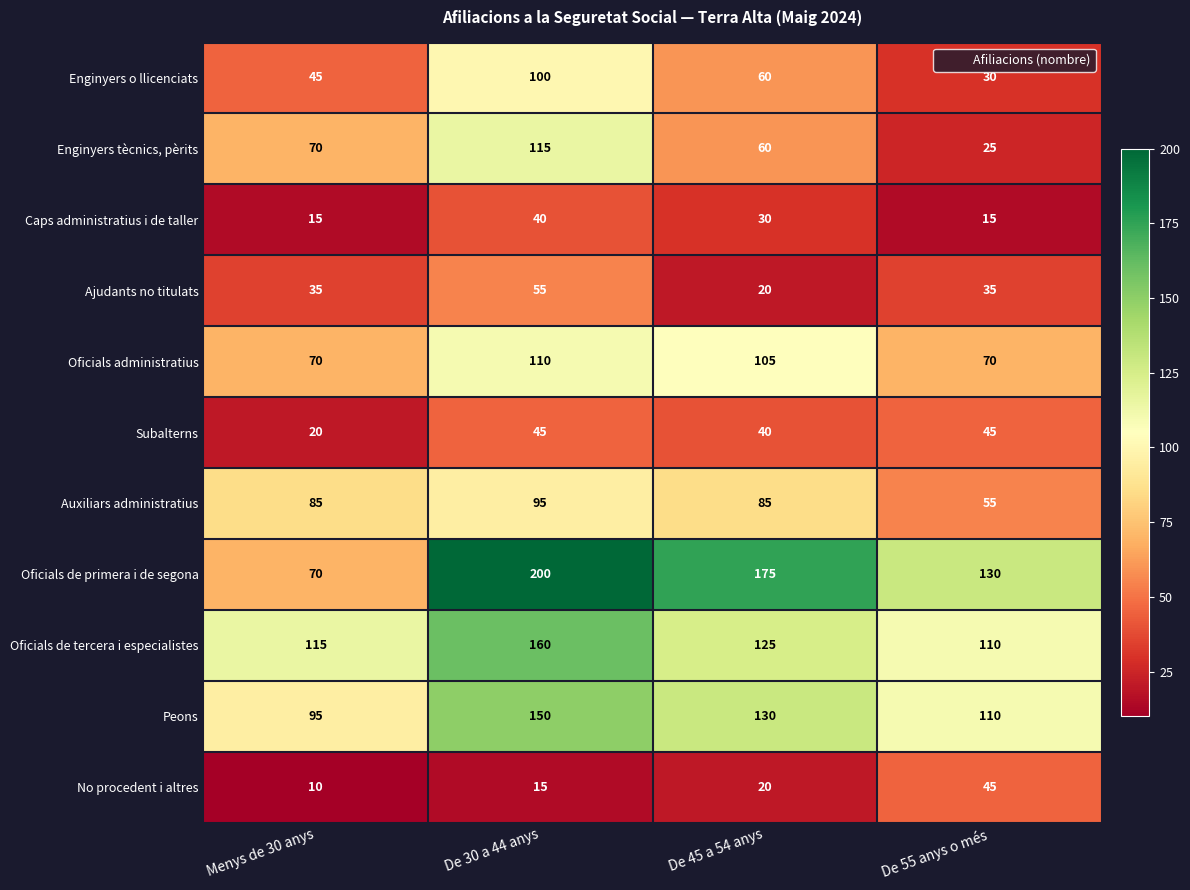

What is the difference between the Oficials de tercera i especialistes values at De 45 a 54 anys and De 30 a 44 anys?

35